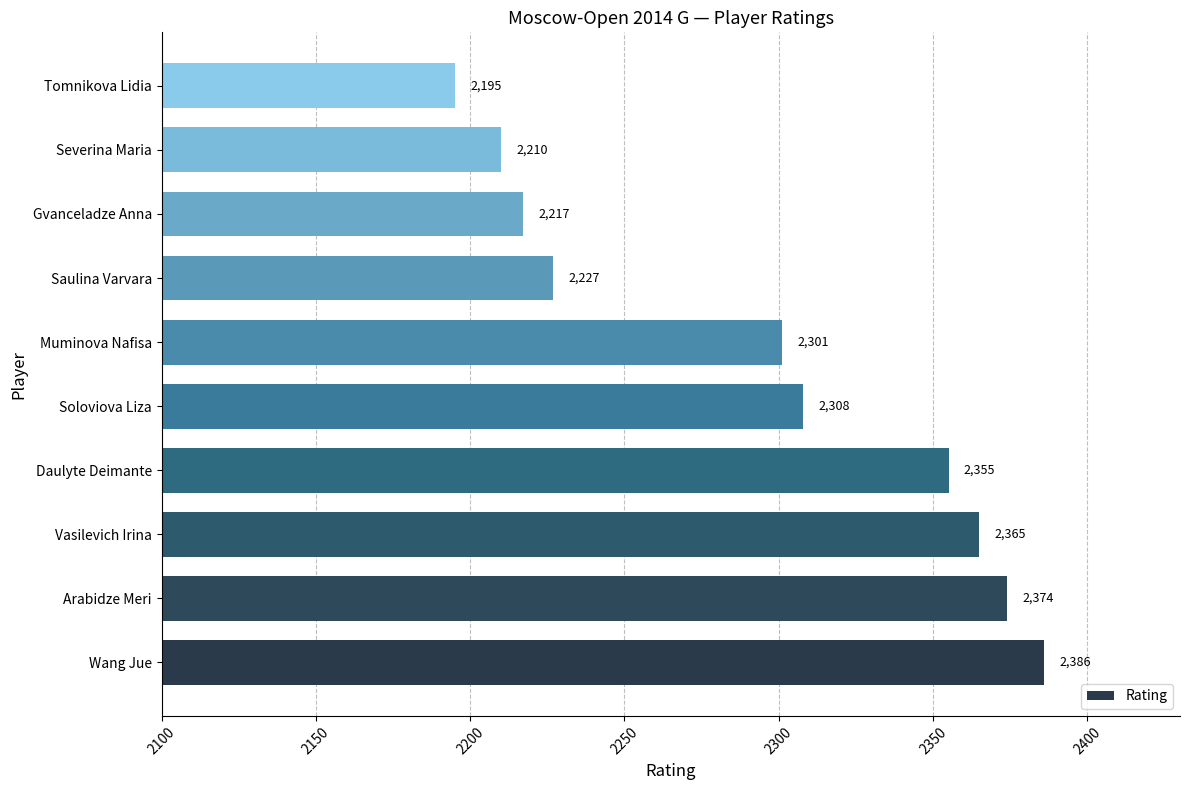

Are the bars grouped side by side (vs. stacked)?

No